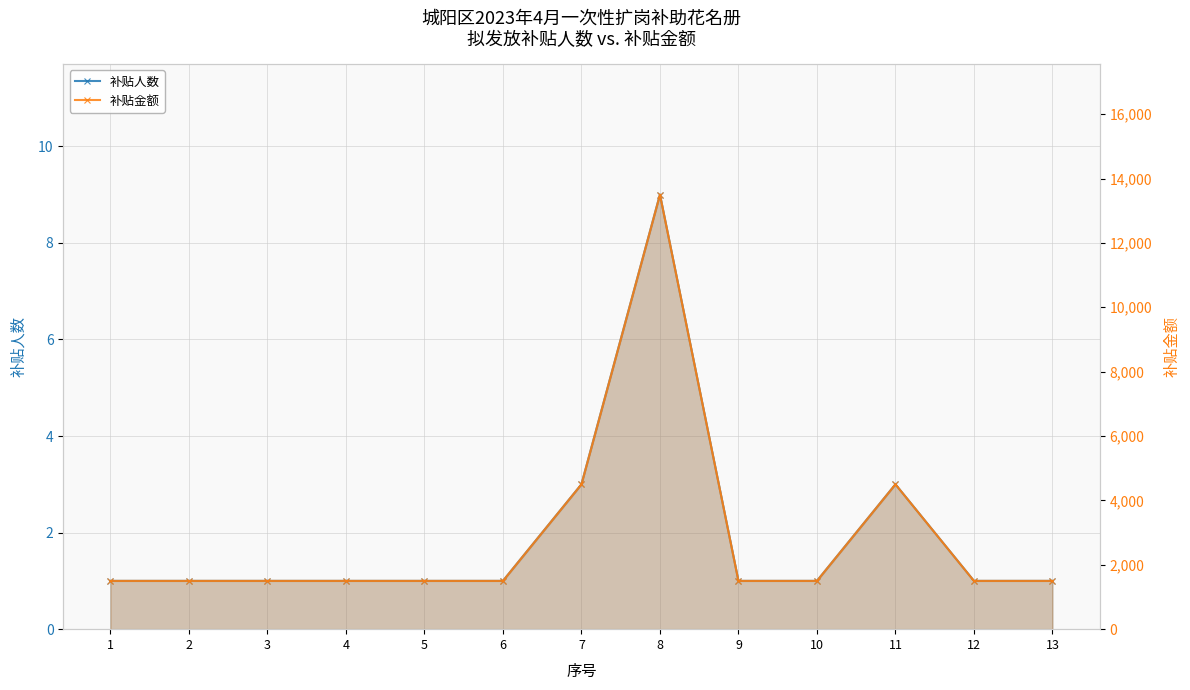

True or false: 补贴人数 and 补贴金额 cross at least once.

False